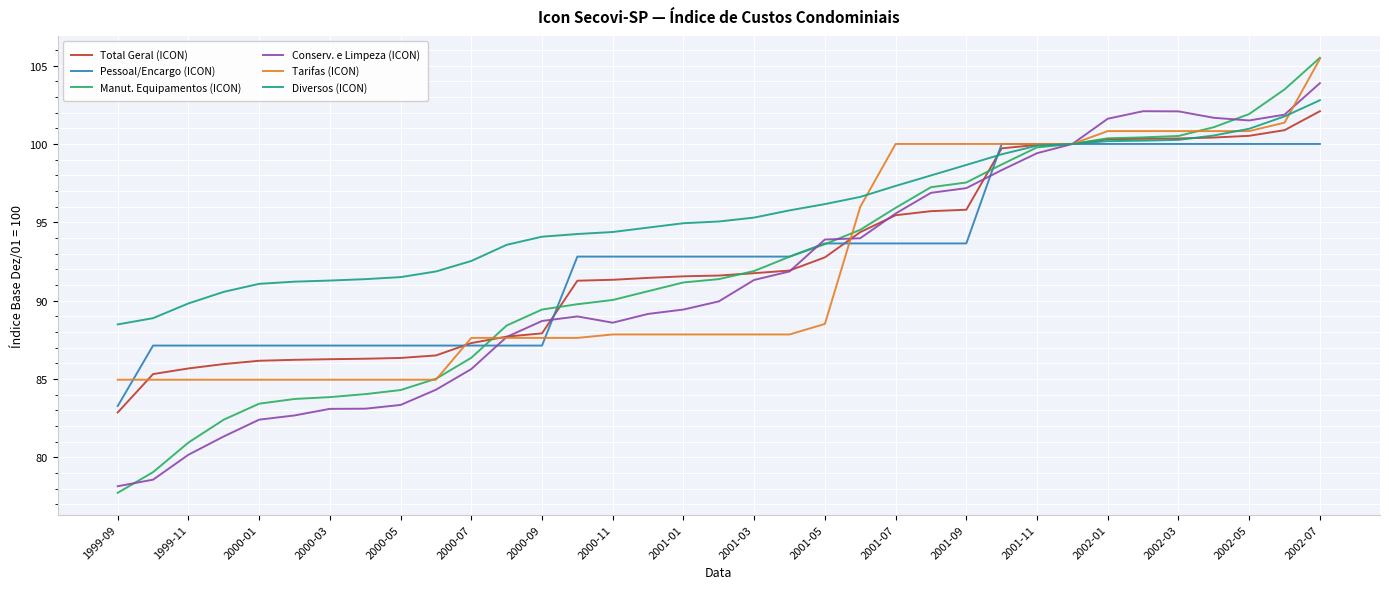

Which series has the largest total across all categories?

Diversos (ICON)